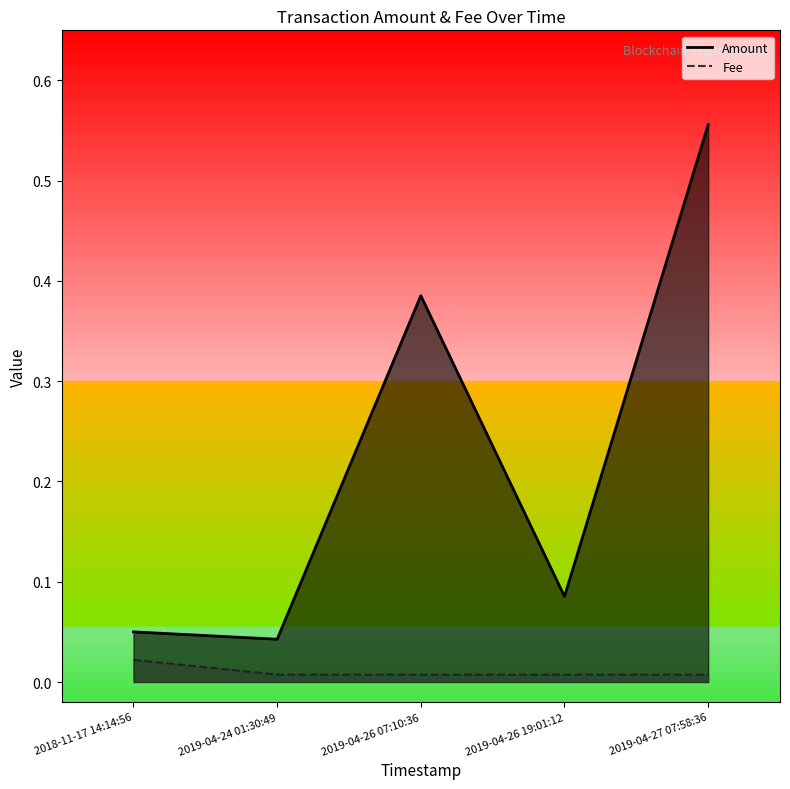

How many Fee values are between 0 and 1?

5